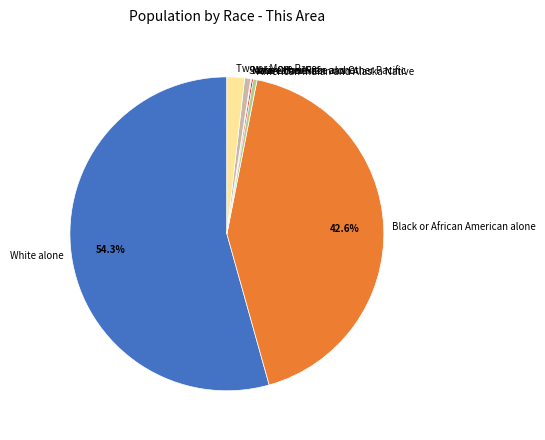

Which has a higher value, Two or More Races or White alone?

White alone